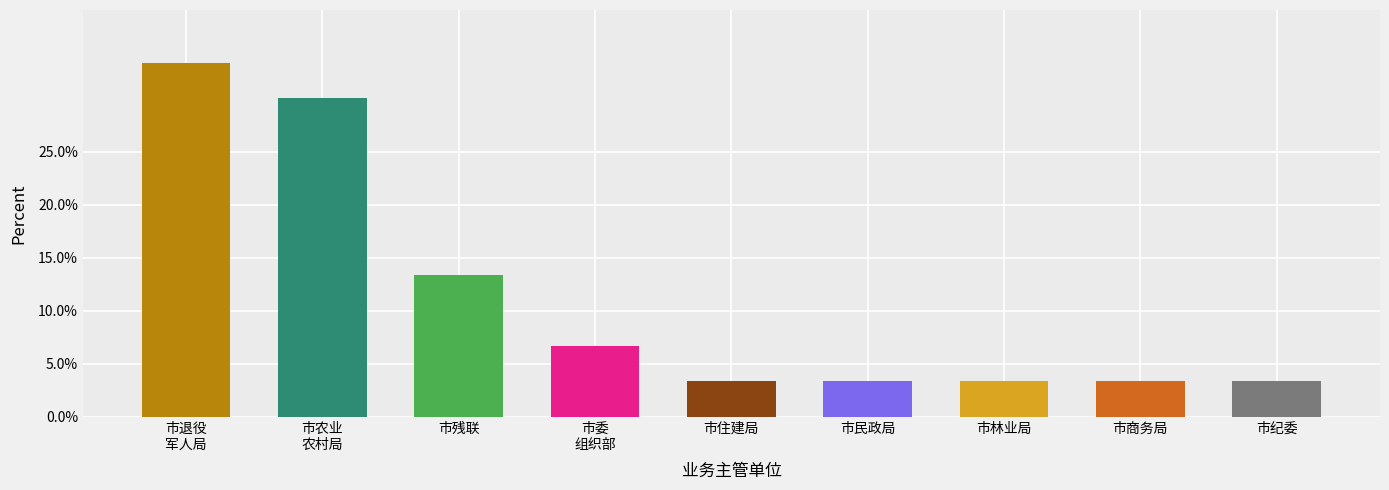

Reading left to right, transcribe all the data shown in this chart.

市退役
军人局=33.3	市农业
农村局=30.0	市残联=13.3	市委
组织部=6.7	市住建局=3.3	市民政局=3.3	市林业局=3.3	市商务局=3.3	市纪委=3.3